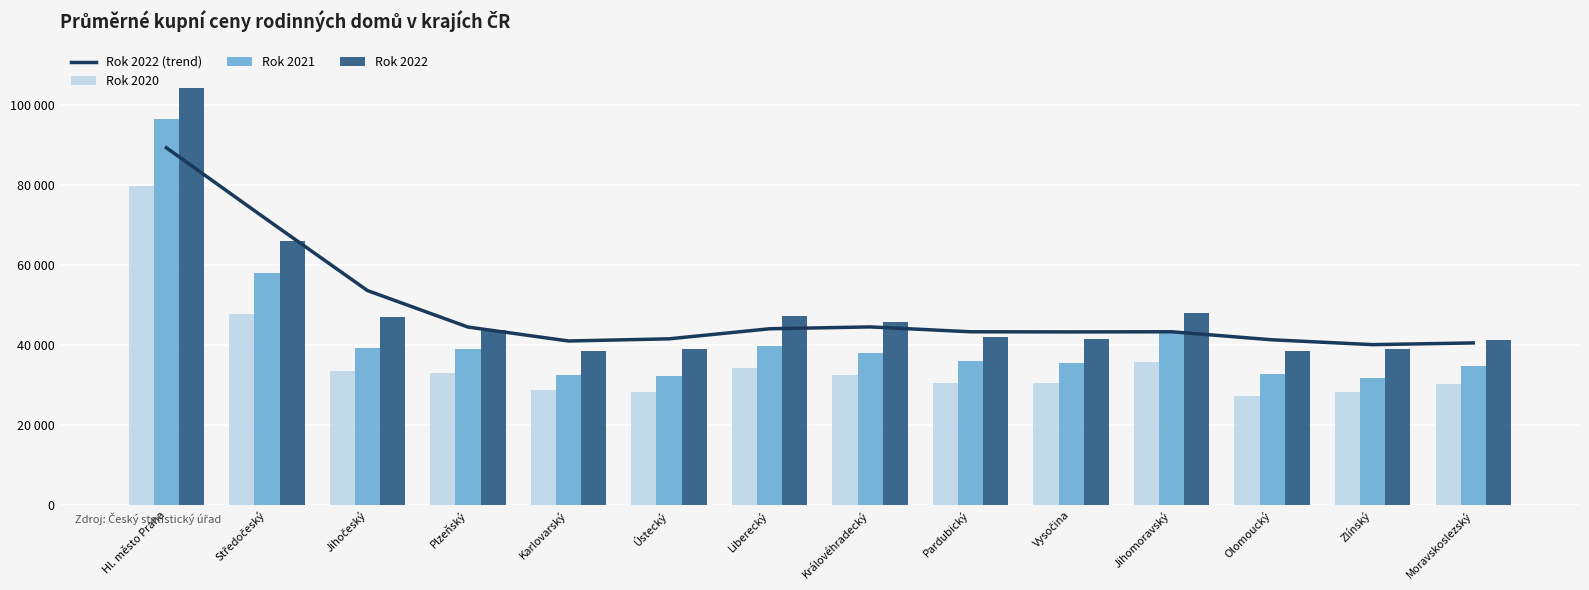

What is the difference between the Rok 2022 values at Moravskoslezský and Královéhradecký?

4308.0